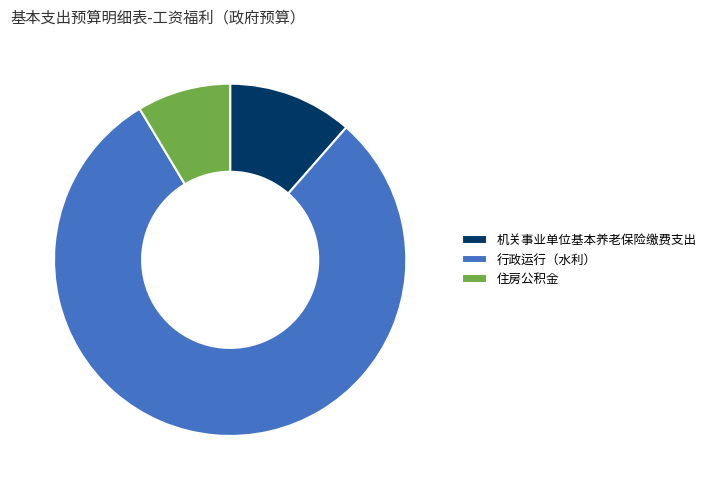

How many slices are in this pie chart?

3